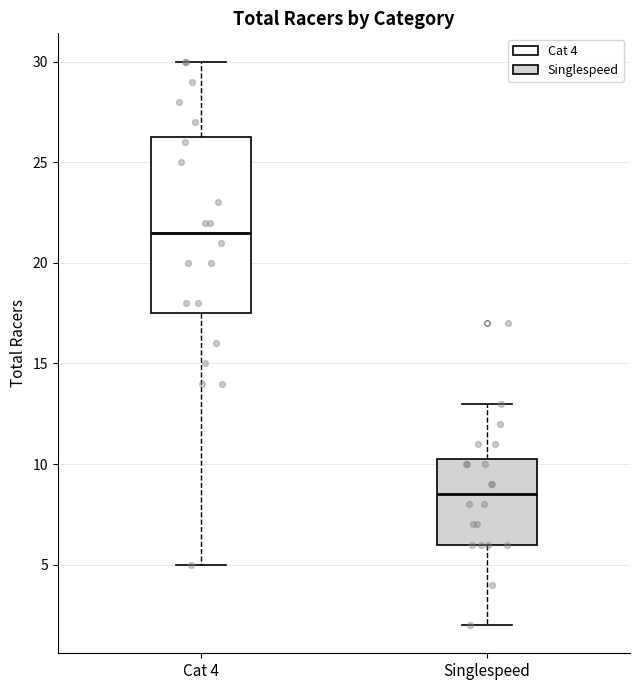

Which box is the tallest, from its lower edge to its upper edge?

Cat 4